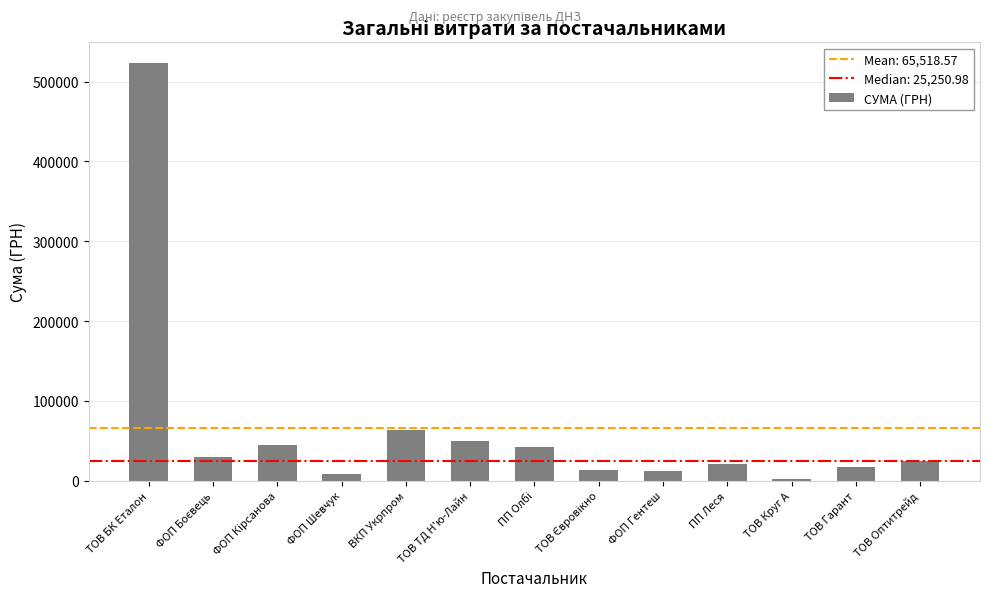

Is it true that the value at ВКП Укрпром is 62894.4?

True